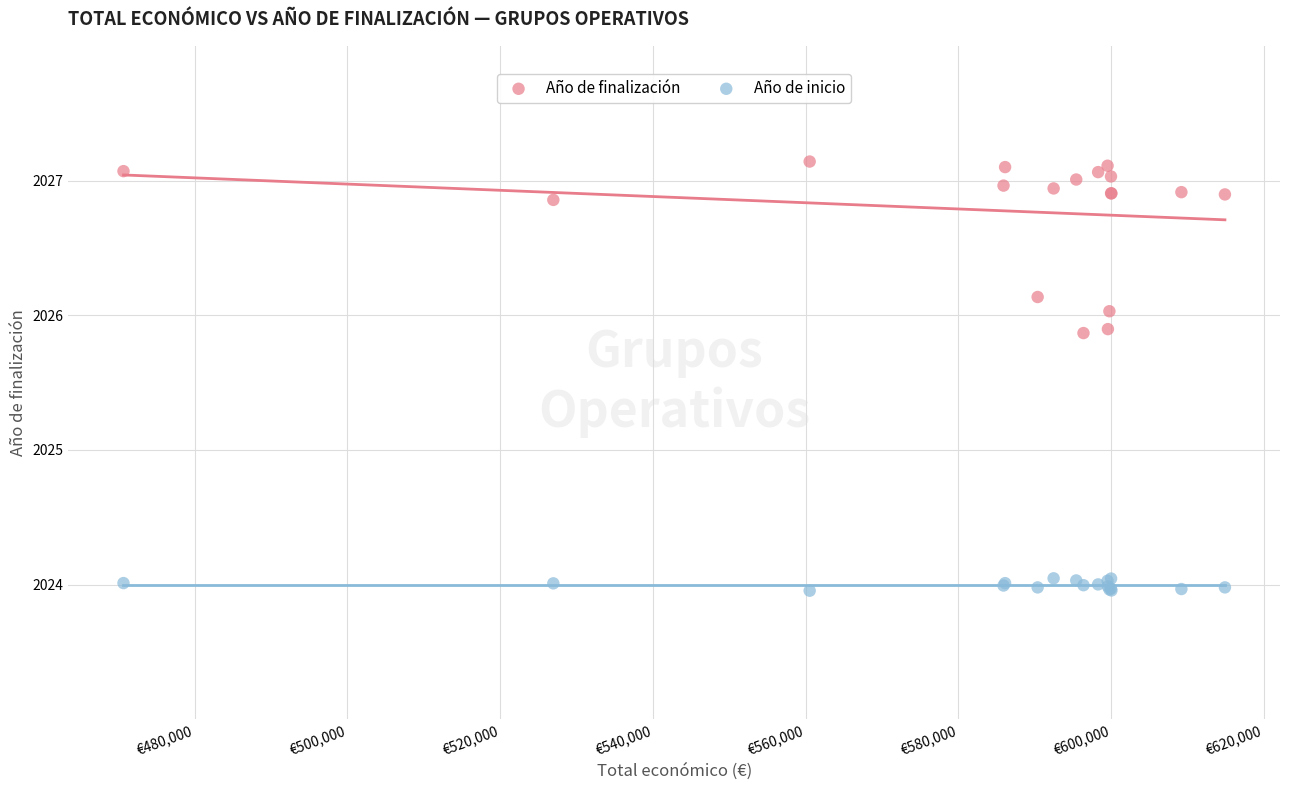

Which series has the widest spread of Y values?

Año de finalización